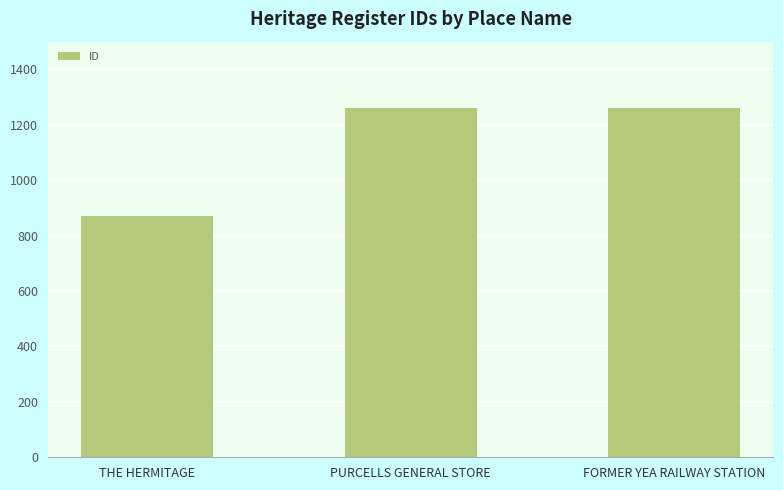

What is the ratio of the value at FORMER YEA RAILWAY STATION to the value at THE HERMITAGE?

1.5